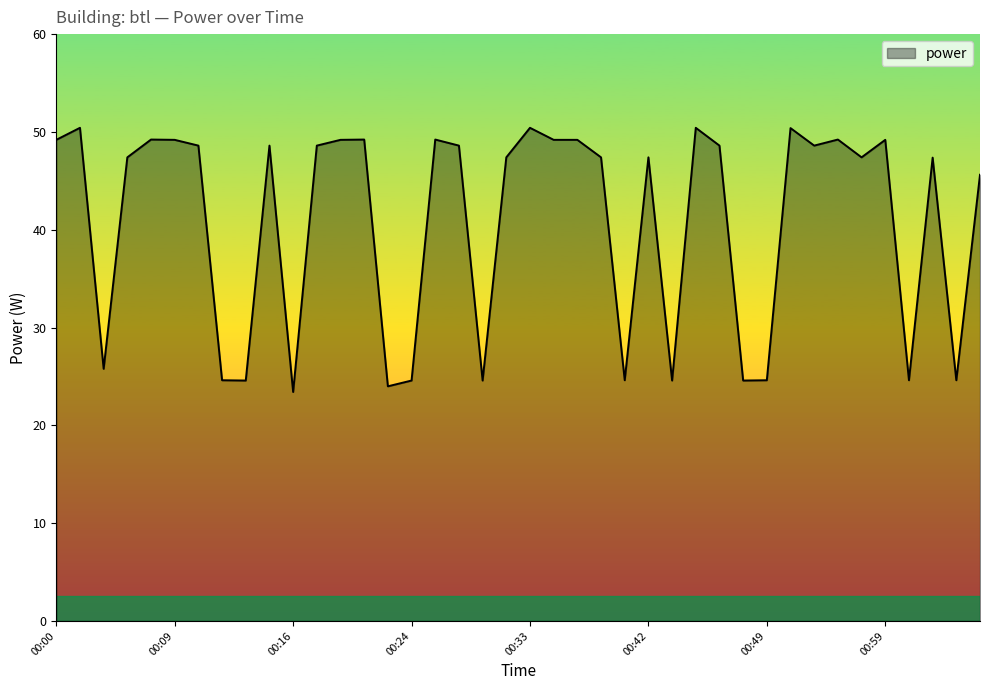

What is the difference between the maximum and minimum values?

27.0